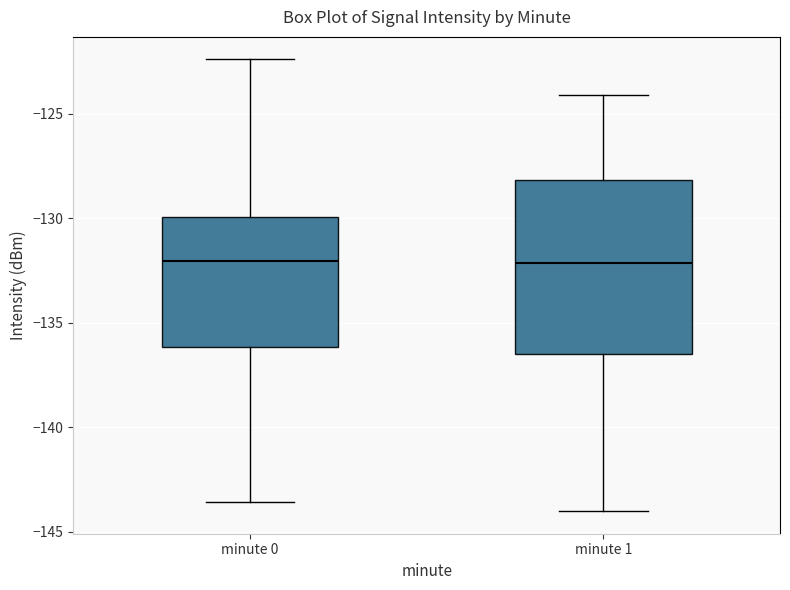

Comparing the boxes themselves (not the whiskers), which one is the tallest?

minute 1